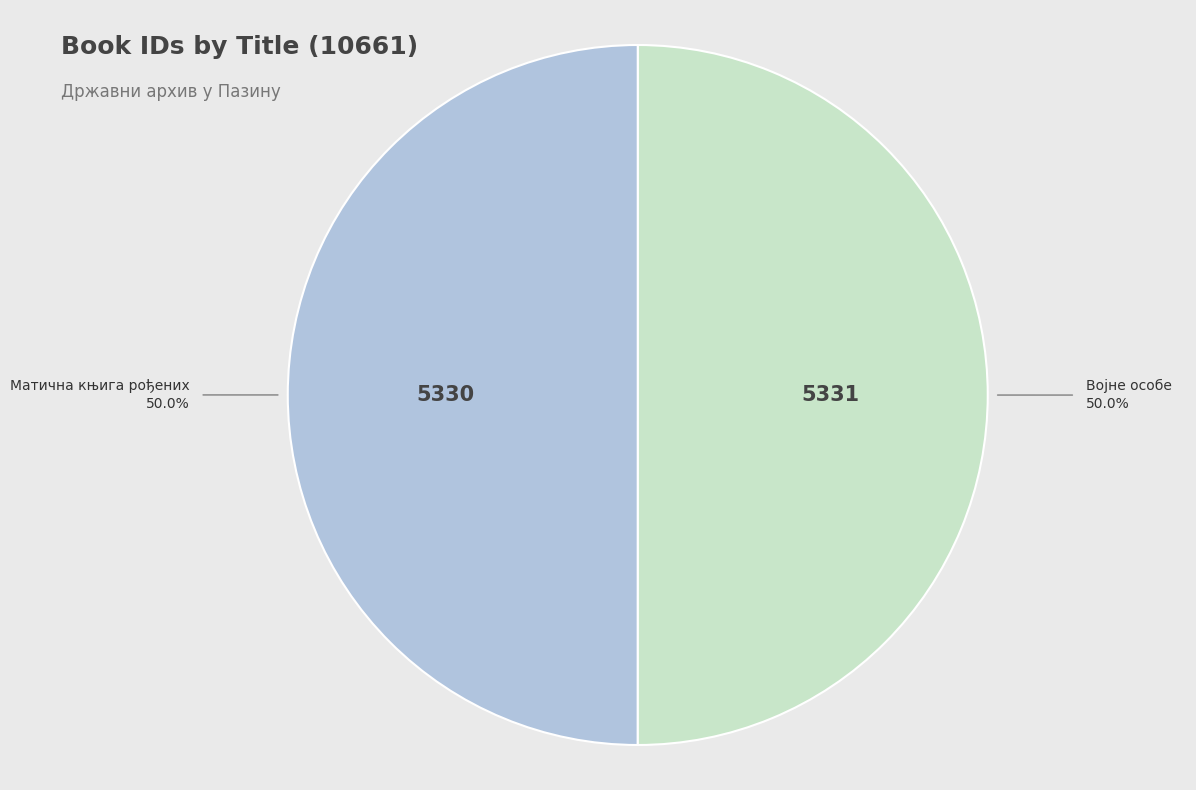

Which slice is the smallest?

Матична књига рођених